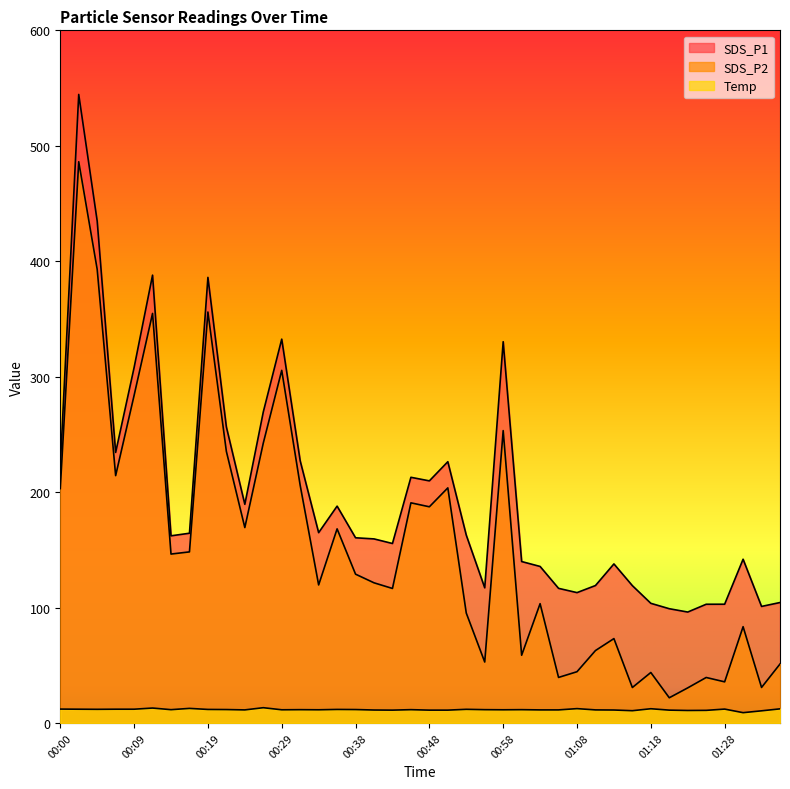

What value does the SDS_P2 series have at 01:00?

58.6